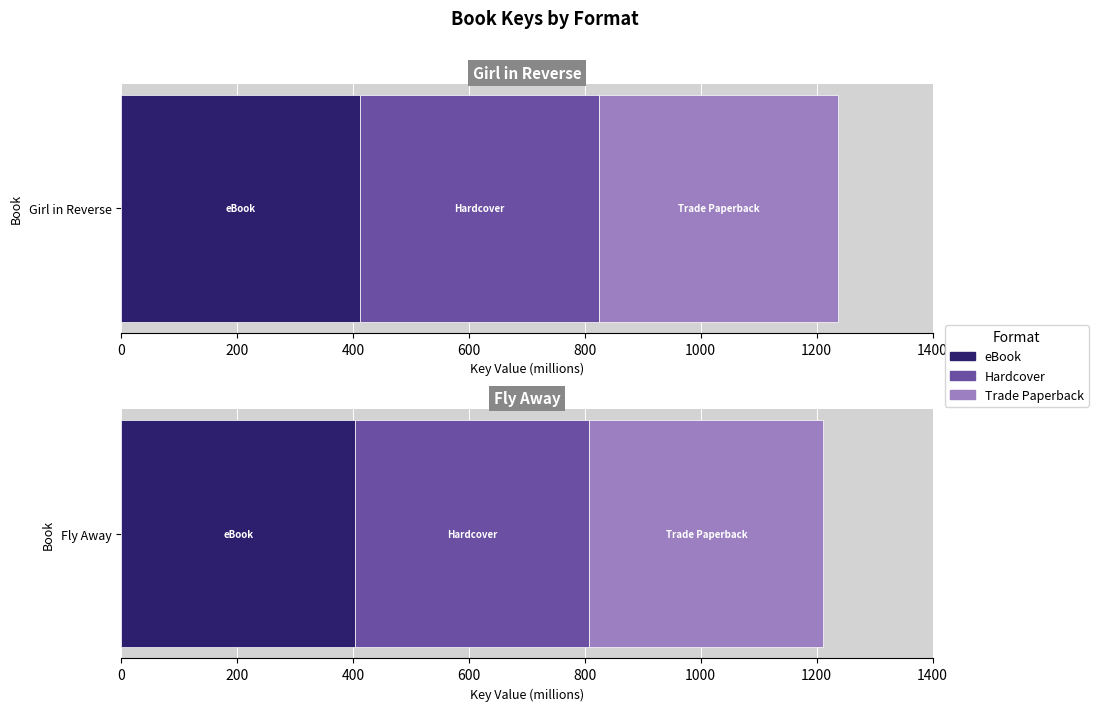

What is the average value of the Girl in Reverse series?

412281428